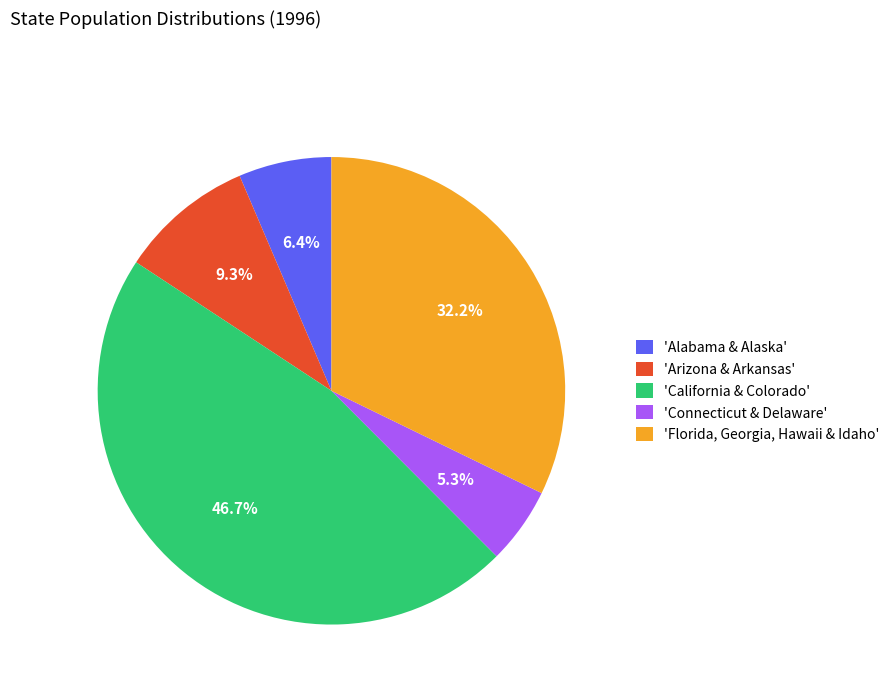

Which slice is the largest?

'California & Colorado'